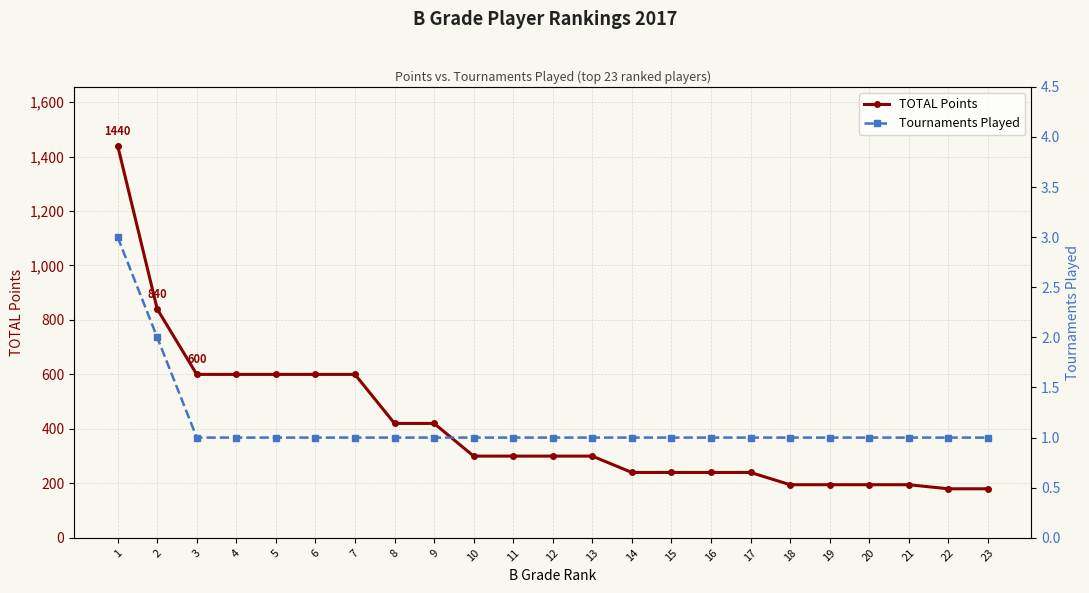

Reading right to left, list all the values displayed in this chart.

TOTAL Points: 180	180	195	195	195	195	240	240	240	240	300	300	300	300	420	420	600	600	600	600	600	840	1440
Tournaments Played: 1	1	1	1	1	1	1	1	1	1	1	1	1	1	1	1	1	1	1	1	1	2	3